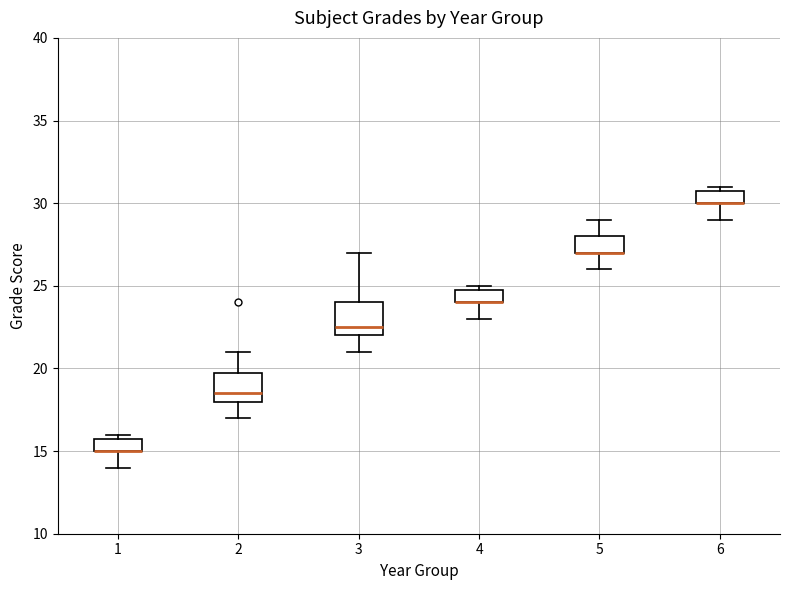

Reading left to right, read every box against the y-axis: the position of its median line, the range the box covers, and the ends of its whiskers. The values are not printed on the chart, so give them approximately, as read against the axis.

1: median 15.0 (drawn on the box's lower edge), box 15.0 to 16.0, whiskers 14.0 to 16.0 (just above the box's upper edge)
2: median 18.5, box 18.0 to 20.0, whiskers 17.0 to 21.0
3: median 22.5, box 22.0 to 24.0, whiskers 21.0 to 27.0
4: median 24.0 (drawn on the box's lower edge), box 24.0 to 25.0, whiskers 23.0 to 25.0 (just above the box's upper edge)
5: median 27.0 (drawn on the box's lower edge), box 27.0 to 28.0, whiskers 26.0 to 29.0
6: median 30.0 (drawn on the box's lower edge), box 30.0 to 31.0, whiskers 29.0 to 31.0 (just above the box's upper edge)